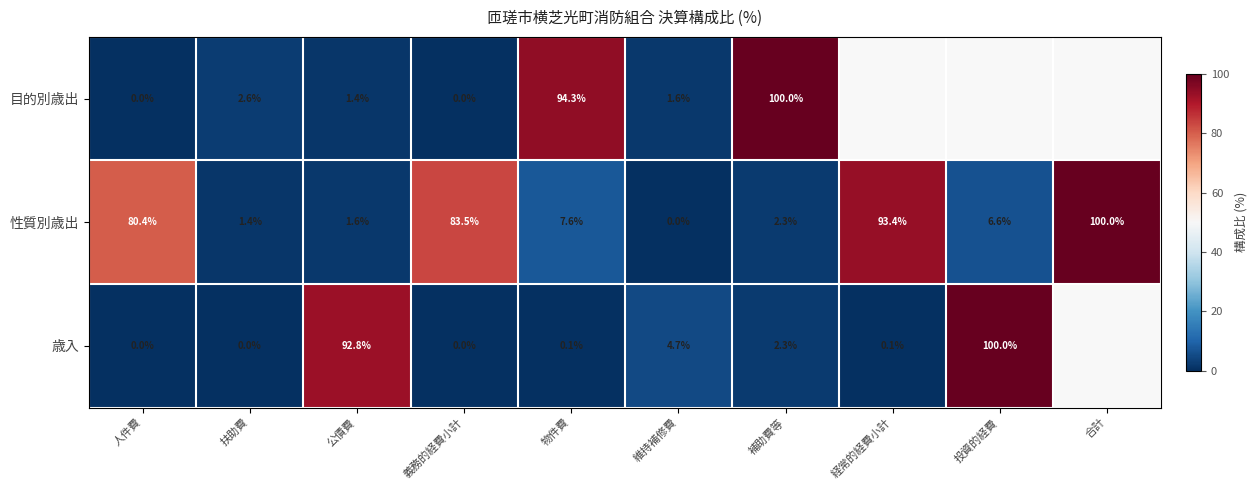

Between 人件費 and 義務的経費小計, which series saw the biggest shift?

性質別歳出